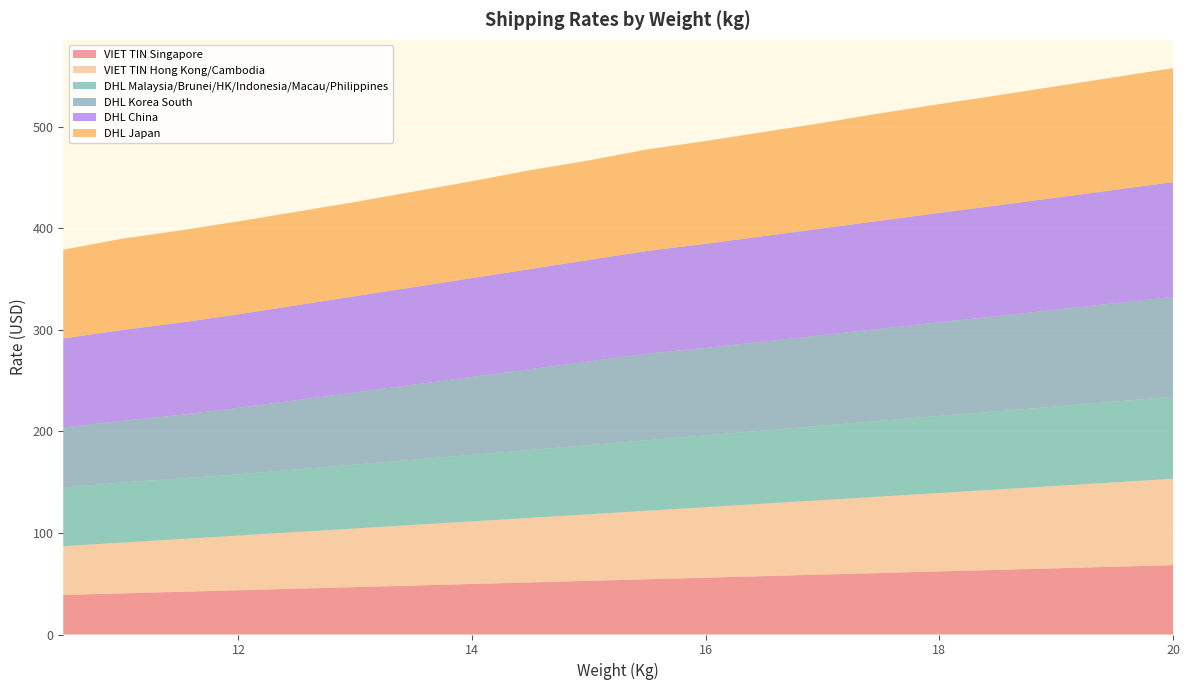

Reading left to right, transcribe all the data shown in this chart.

VIET TIN Singapore: 10.5=38.9	11=40.5	11.5=42.0	12=43.6	12.5=45.1	13=46.7	13.5=48.2	14=49.7	14.5=51.3	15=52.8	15.5=54.4	16=55.9	16.5=57.5	17=59.0	17.5=60.6	18=62.1	18.5=63.7	19=65.2	19.5=66.7	20=68.3
VIET TIN Hong Kong/Cambodia: 10.5=48.0	11=50.0	11.5=51.9	12=53.9	12.5=55.8	13=57.8	13.5=59.7	14=61.6	14.5=63.6	15=65.5	15.5=67.5	16=69.4	16.5=71.4	17=73.3	17.5=75.3	18=77.2	18.5=79.2	19=81.1	19.5=83.1	20=85.0
DHL Malaysia/Brunei/HK/Indonesia/Macau/Philippines: 10.5=57.8	11=59.3	11.5=59.7	12=60.3	12.5=61.6	13=62.9	13.5=64.2	14=65.5	14.5=66.8	15=68.1	15.5=69.4	16=70.7	16.5=72.0	17=73.3	17.5=74.6	18=75.9	18.5=77.0	19=78.3	19.5=79.6	20=80.9
DHL Korea South: 10.5=59.2	11=60.5	11.5=62.6	12=65.4	12.5=68.2	13=71.1	13.5=73.9	14=76.7	14.5=79.6	15=82.4	15.5=85.2	16=86.1	16.5=87.6	17=89.2	17.5=90.7	18=92.2	18.5=93.8	19=95.3	19.5=96.8	20=98.4
DHL China: 10.5=87.6	11=89.5	11.5=90.8	12=92.1	12.5=93.4	13=94.7	13.5=96.0	14=97.3	14.5=98.6	15=99.9	15.5=101.2	16=102.5	16.5=103.8	17=105.1	17.5=106.4	18=107.7	18.5=109.0	19=110.3	19.5=111.6	20=112.9
DHL Japan: 10.5=87.5	11=89.8	11.5=90.8	12=91.5	12.5=92.1	13=92.8	13.5=94.1	14=95.4	14.5=97.3	15=98.0	15.5=99.9	16=101.2	16.5=102.5	17=103.8	17.5=105.8	18=107.1	18.5=108.4	19=109.7	19.5=111.0	20=112.3